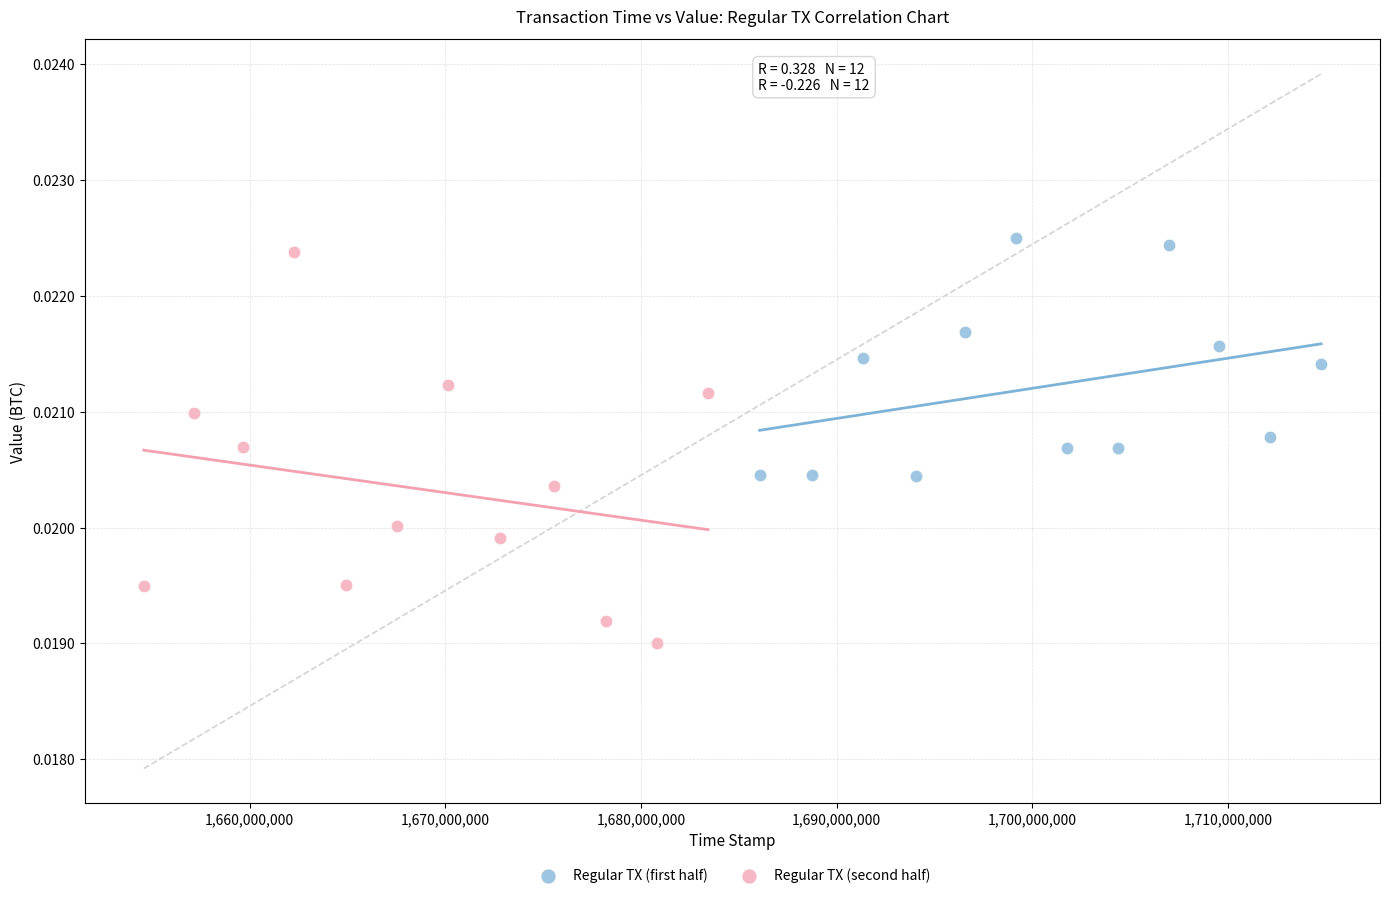

Which series reaches the minimum Y coordinate?

Regular TX (second half)